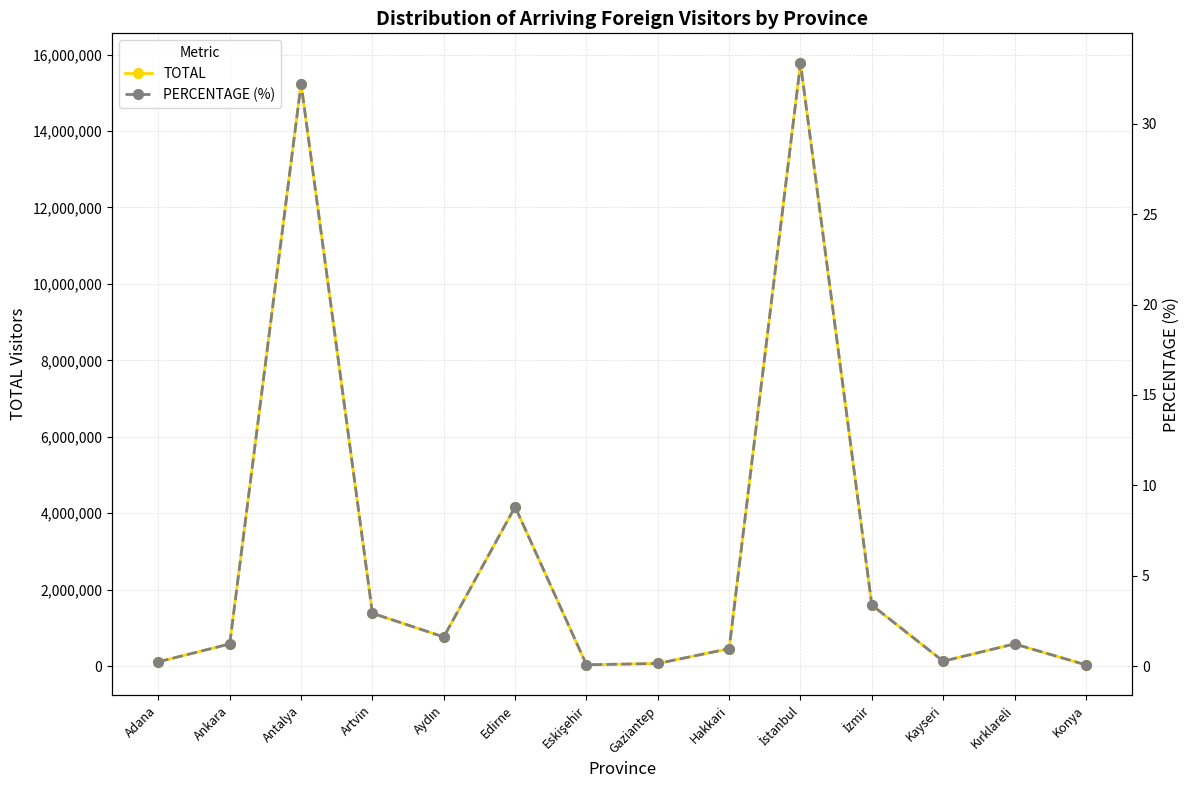

What is the label of the 8th point from the right?

Eskişehir